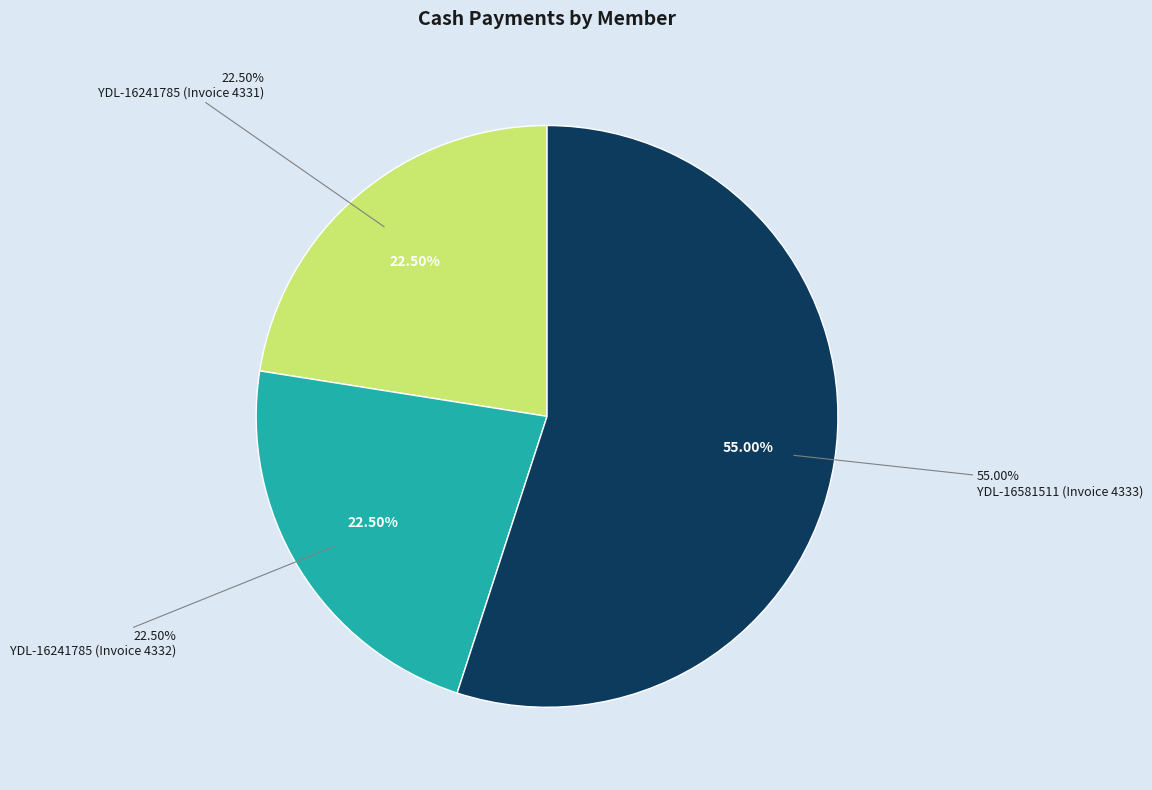

What is the ratio of the value at YDL-16241785 (Invoice 4331) to the value at YDL-16241785 (Invoice 4332)?

1.0